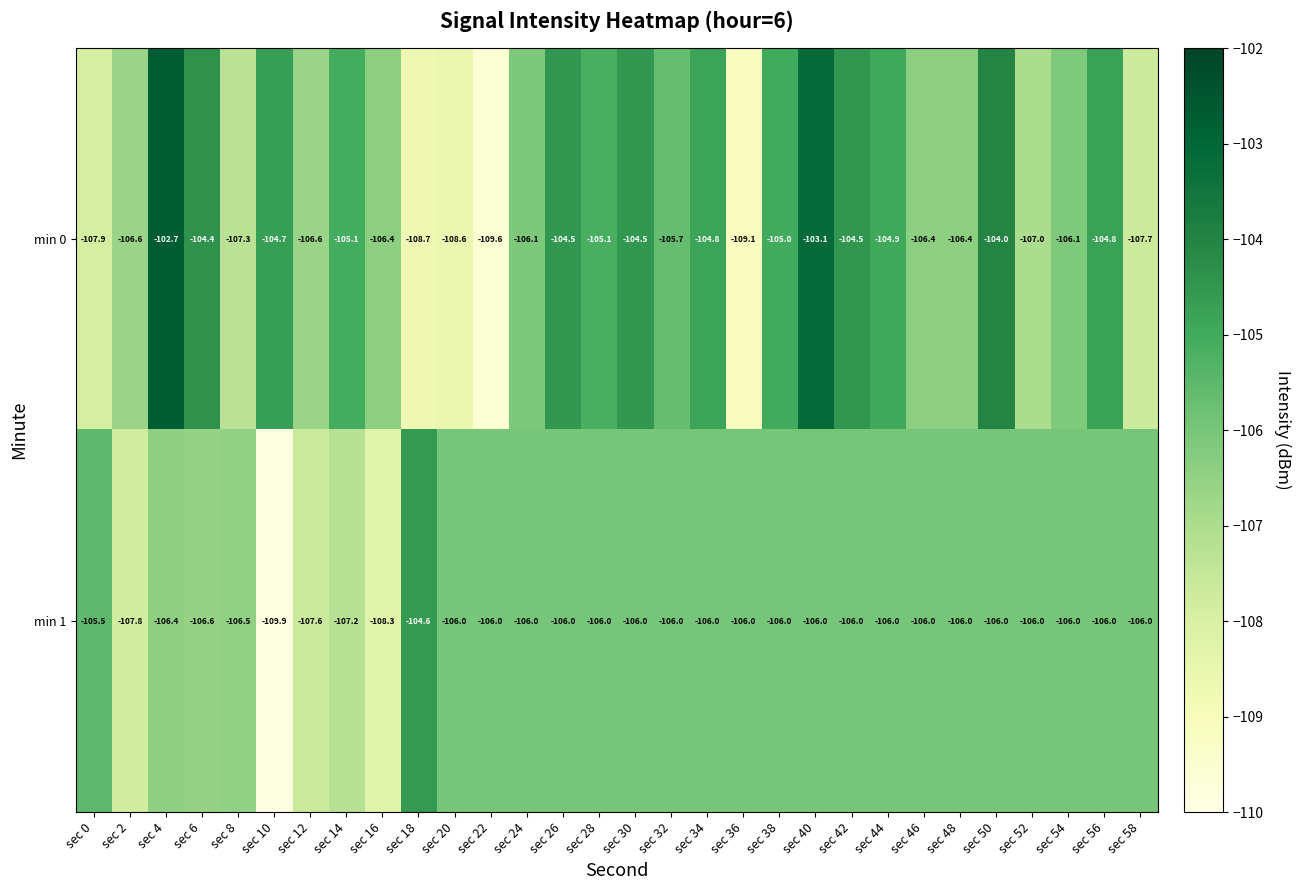

What is the sum of the min 1 values at sec 10 and sec 32?

-215.9